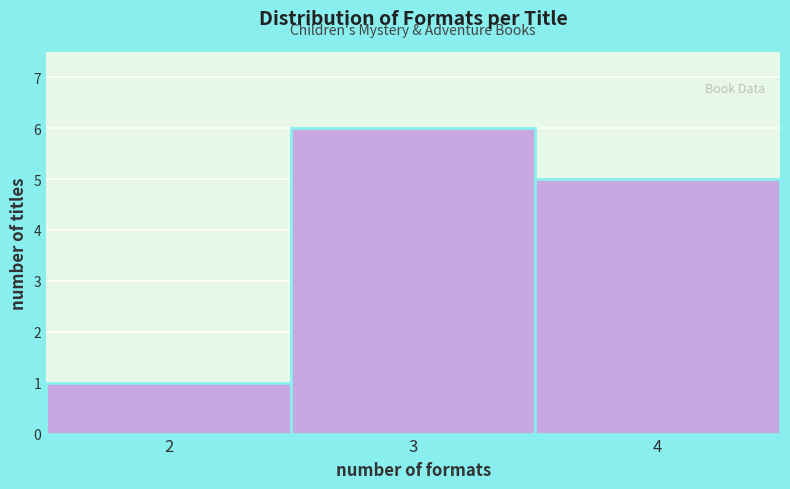

Reading left to right, transcribe this chart: for each bar, give the range it covers on the x-axis and its height. The values are not printed on the chart, so give them approximately, as read against the axis.

1.5 to 2.5: 1
2.5 to 3.5: 6
3.5 to 4.5: 5